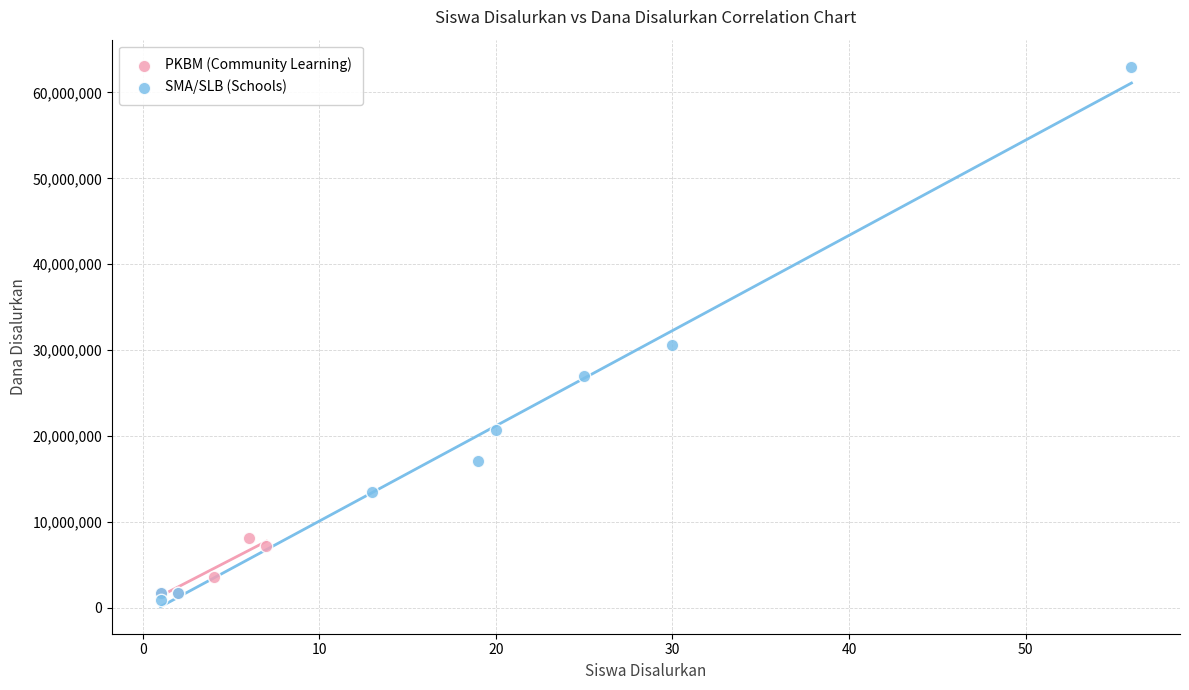

Which series has the widest spread of Y values?

SMA/SLB (Schools)